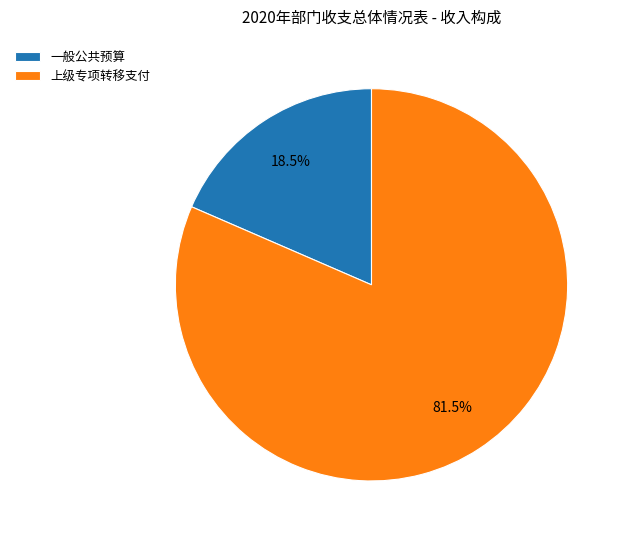

Rank the categories by value from lowest to highest.

一般公共预算, 上级专项转移支付